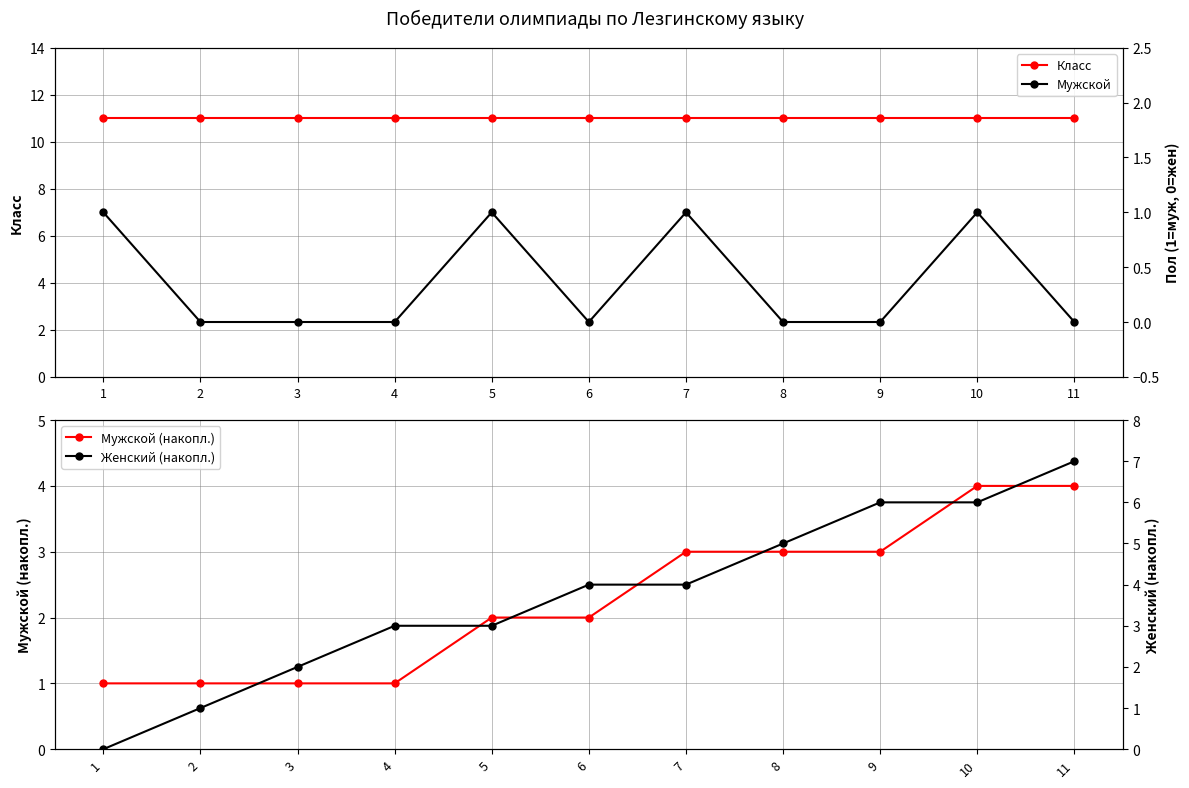

True or false: Мужской (накопл.) has a value of 2 at 5.

True